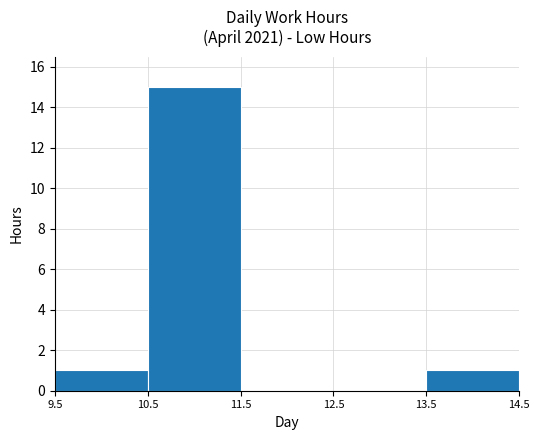

The value at 10.5 is 8. True or false?

False